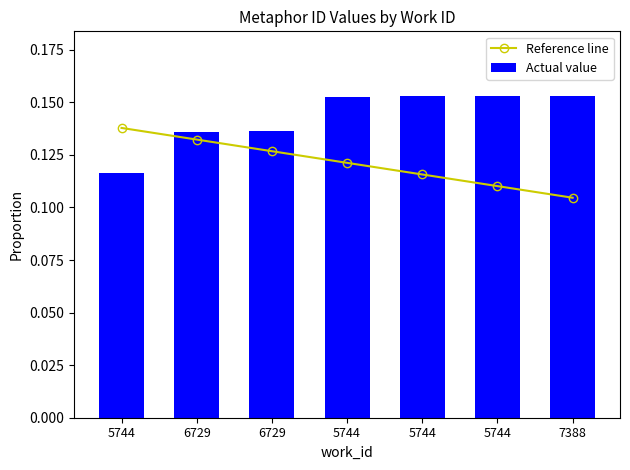

Count the Actual value values in the range 0 to 1.

7